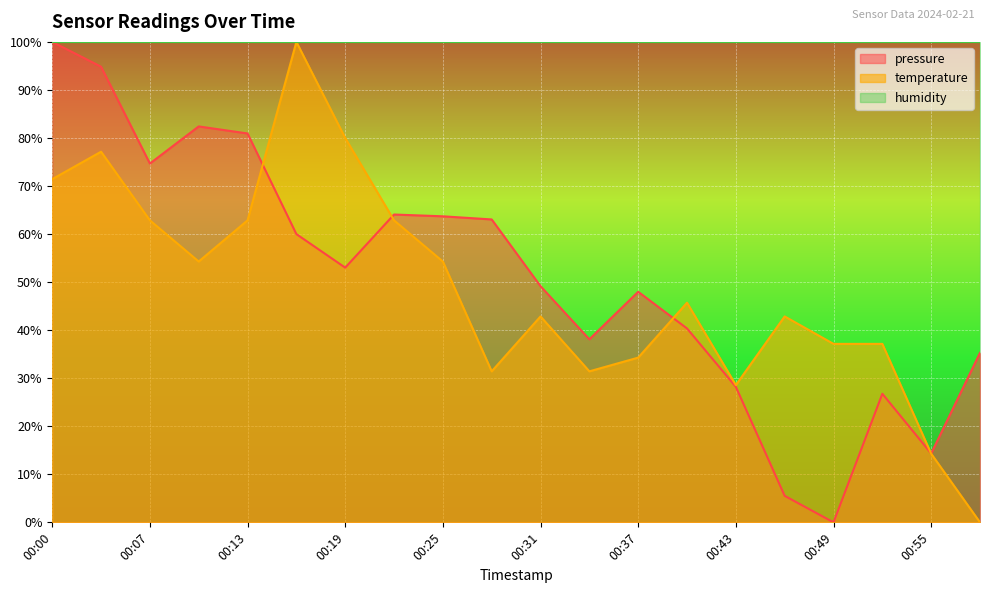

List the labels in order of temperature value, largest first.

00:16, 00:19, 00:04, 00:00, 00:07, 00:13, 00:22, 00:10, 00:25, 00:40, 00:31, 00:46, 00:49, 00:52, 00:37, 00:28, 00:34, 00:43, 00:55, 00:58